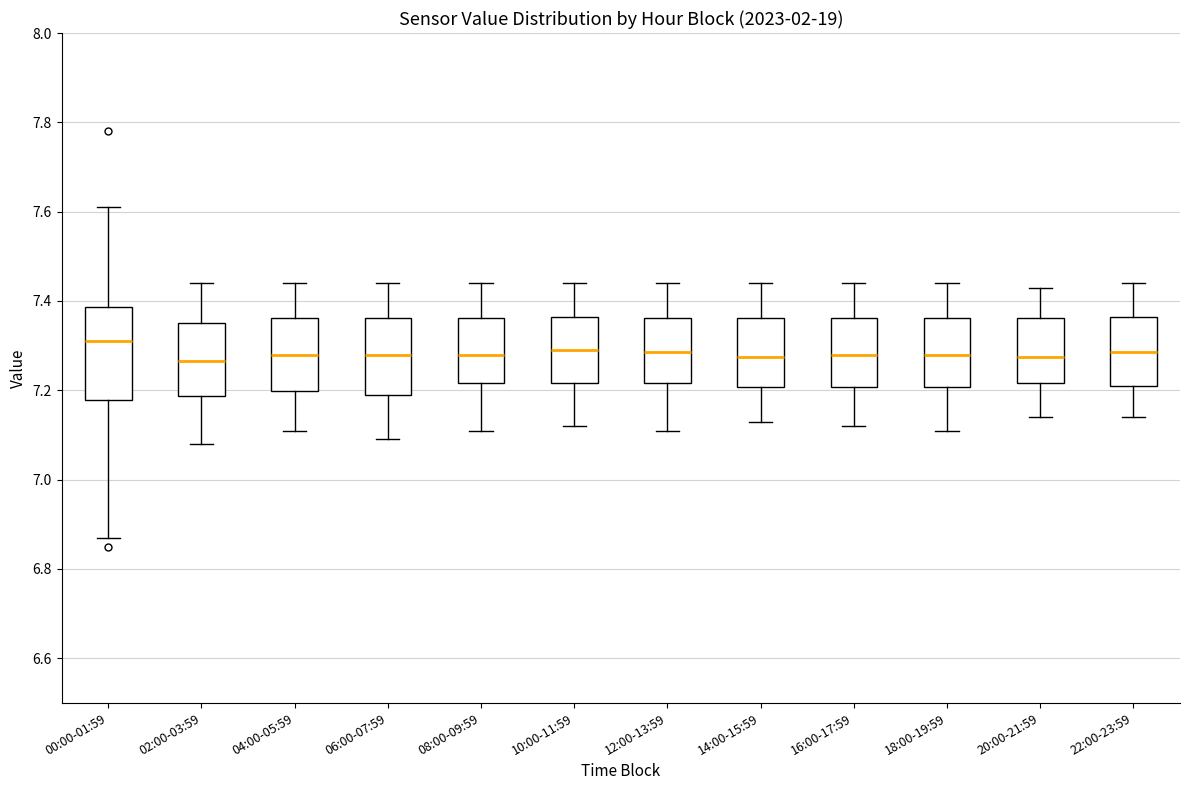

Reading left to right, transcribe this box plot: for each box, give where its median line is, the range the box spans, and where its two whiskers end, as read against the y-axis. The values are not printed on the chart, so give them approximately, as read against the axis.

00:00-01:59: median 7.32, box 7.18 to 7.38, whiskers 6.88 to 7.62
02:00-03:59: median 7.26, box 7.18 to 7.36, whiskers 7.08 to 7.44
04:00-05:59: median 7.28, box 7.20 to 7.36, whiskers 7.12 to 7.44
06:00-07:59: median 7.28, box 7.20 to 7.36, whiskers 7.10 to 7.44
08:00-09:59: median 7.28, box 7.22 to 7.36, whiskers 7.12 to 7.44
10:00-11:59: median 7.30, box 7.22 to 7.36, whiskers 7.12 to 7.44
12:00-13:59: median 7.28, box 7.22 to 7.36, whiskers 7.12 to 7.44
14:00-15:59: median 7.28, box 7.20 to 7.36, whiskers 7.14 to 7.44
16:00-17:59: median 7.28, box 7.20 to 7.36, whiskers 7.12 to 7.44
18:00-19:59: median 7.28, box 7.20 to 7.36, whiskers 7.12 to 7.44
20:00-21:59: median 7.28, box 7.22 to 7.36, whiskers 7.14 to 7.44
22:00-23:59: median 7.28, box 7.22 to 7.36, whiskers 7.14 to 7.44